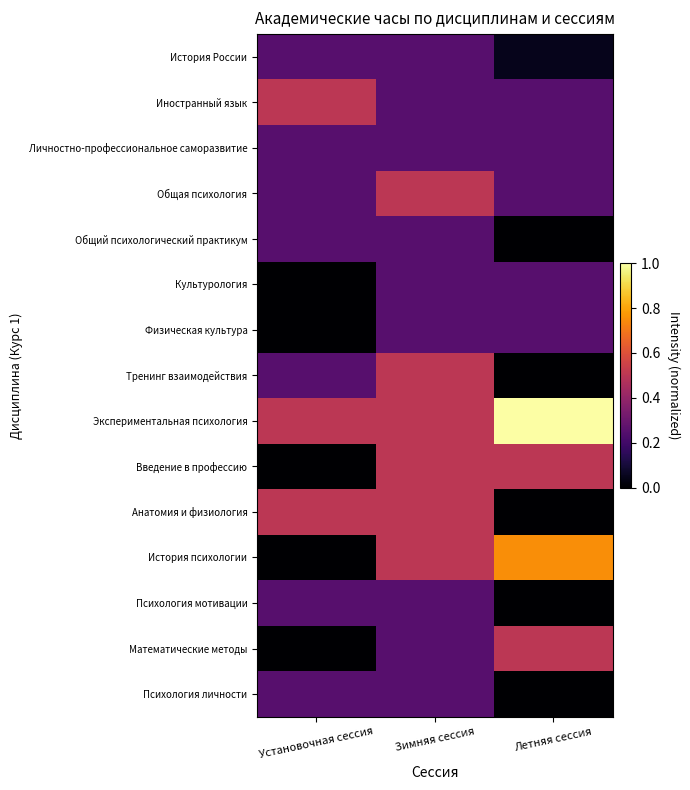

What is the total value across all series at Установочная сессия?

3.2